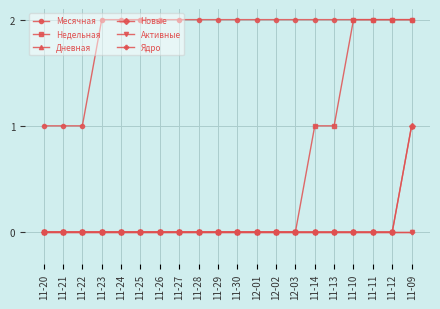

Reading left to right, extract all data points from this chart.

Месячная: 11-20=1	11-21=1	11-22=1	11-23=2	11-24=2	11-25=2	11-26=2	11-27=2	11-28=2	11-29=2	11-30=2	12-01=2	12-02=2	12-03=2	11-14=2	11-13=2	11-10=2	11-11=2	11-12=2	11-09=2
Недельная: 11-20=0	11-21=0	11-22=0	11-23=0	11-24=0	11-25=0	11-26=0	11-27=0	11-28=0	11-29=0	11-30=0	12-01=0	12-02=0	12-03=0	11-14=1	11-13=1	11-10=2	11-11=2	11-12=2	11-09=2
Дневная: 11-20=0	11-21=0	11-22=0	11-23=0	11-24=0	11-25=0	11-26=0	11-27=0	11-28=0	11-29=0	11-30=0	12-01=0	12-02=0	12-03=0	11-14=0	11-13=0	11-10=0	11-11=0	11-12=0	11-09=1
Новые: 11-20=0	11-21=0	11-22=0	11-23=0	11-24=0	11-25=0	11-26=0	11-27=0	11-28=0	11-29=0	11-30=0	12-01=0	12-02=0	12-03=0	11-14=0	11-13=0	11-10=0	11-11=0	11-12=0	11-09=1
Активные: 11-20=0	11-21=0	11-22=0	11-23=0	11-24=0	11-25=0	11-26=0	11-27=0	11-28=0	11-29=0	11-30=0	12-01=0	12-02=0	12-03=0	11-14=0	11-13=0	11-10=0	11-11=0	11-12=0	11-09=0
Ядро: 11-20=0	11-21=0	11-22=0	11-23=0	11-24=0	11-25=0	11-26=0	11-27=0	11-28=0	11-29=0	11-30=0	12-01=0	12-02=0	12-03=0	11-14=0	11-13=0	11-10=0	11-11=0	11-12=0	11-09=0